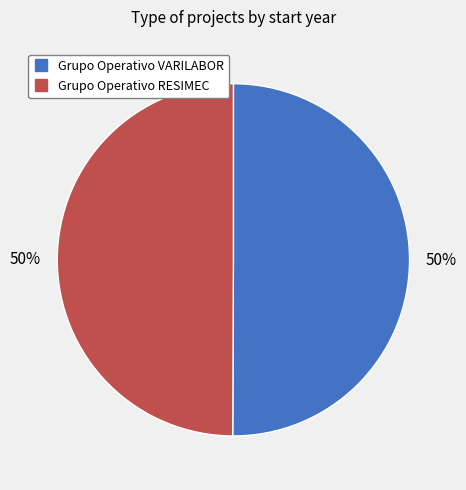

True or false: Grupo Operativo RESIMEC accounts for 58% of the total.

False